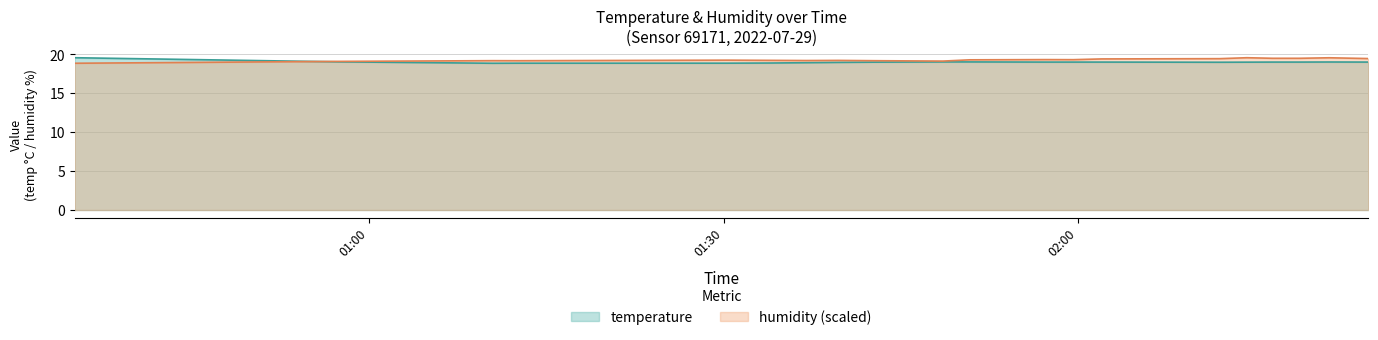

What is the highest value of the humidity (scaled) series?

19.6